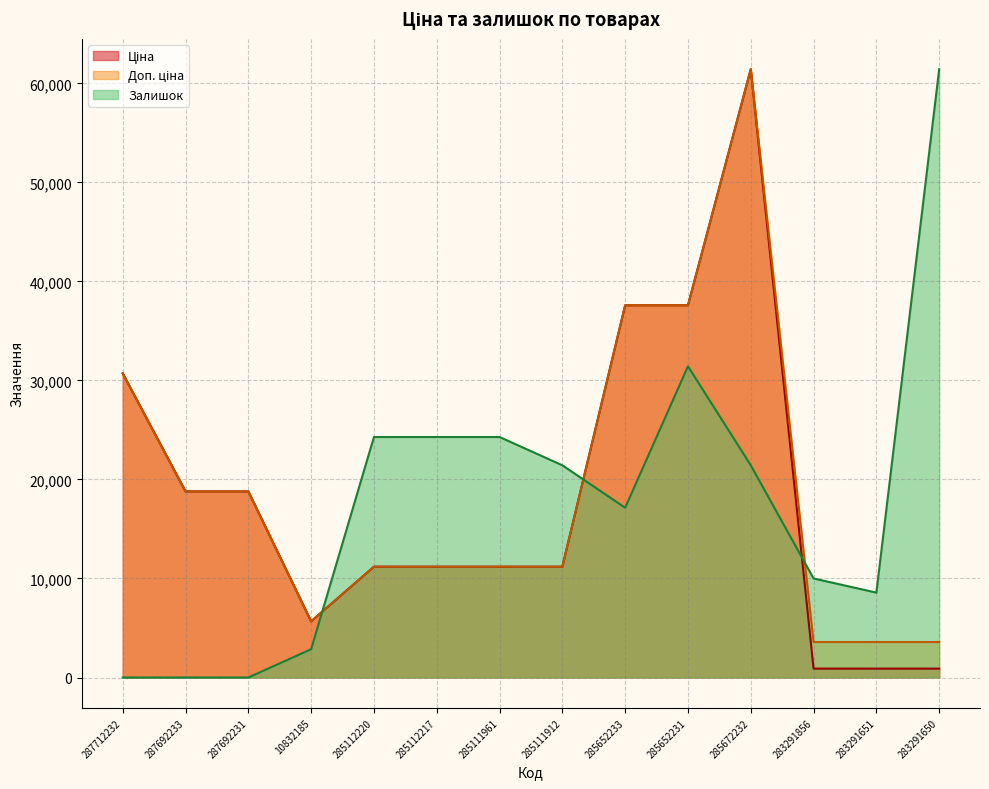

Rank the series at 283291856 from lowest to highest value.

Ціна, Доп. ціна, Залишок